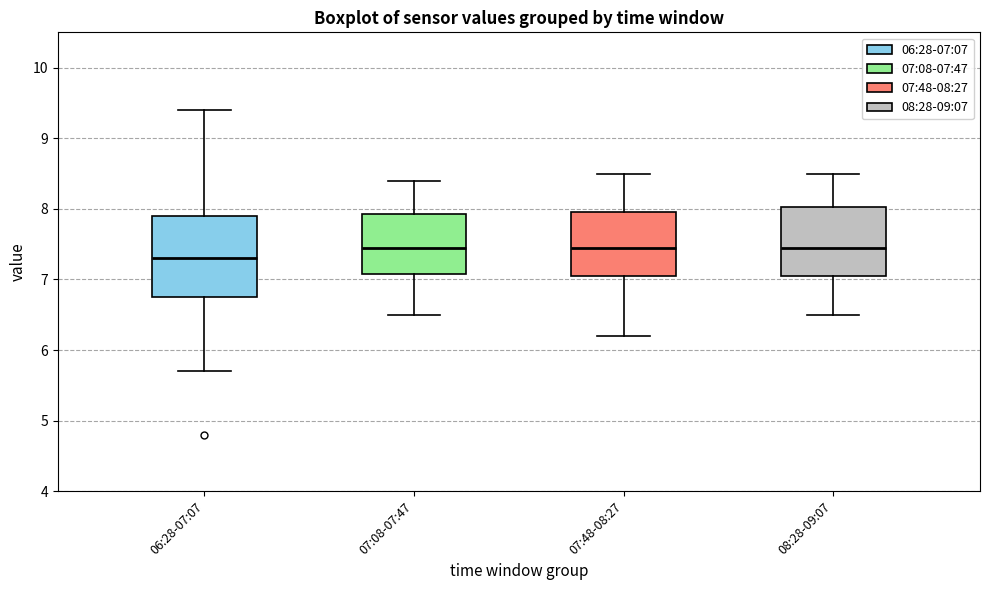

Comparing the boxes themselves (not the whiskers), which one is the tallest?

06:28-07:07